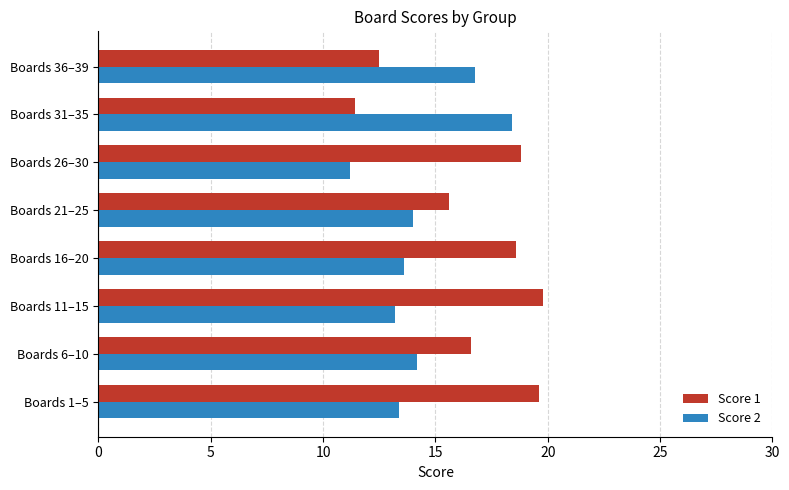

The value of Score 1 at Boards 16–20 is 30.8. True or false?

False